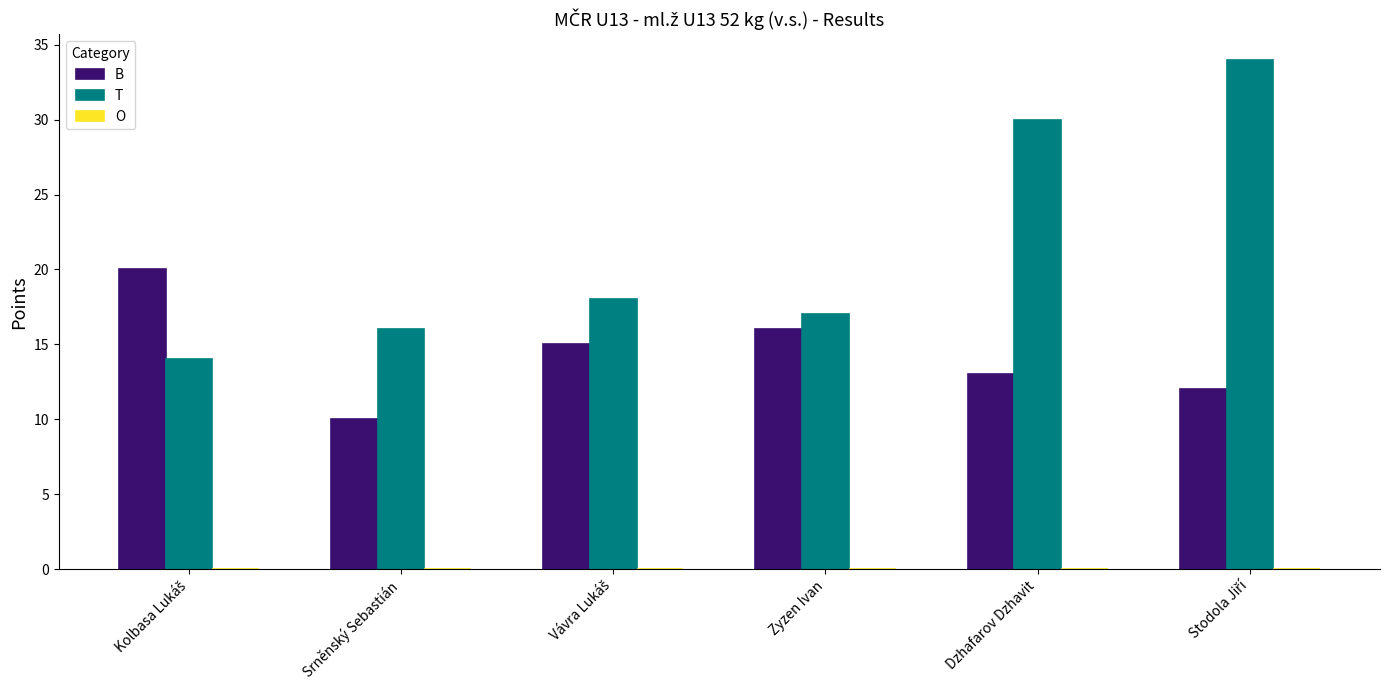

Which series has the largest total across all categories?

T